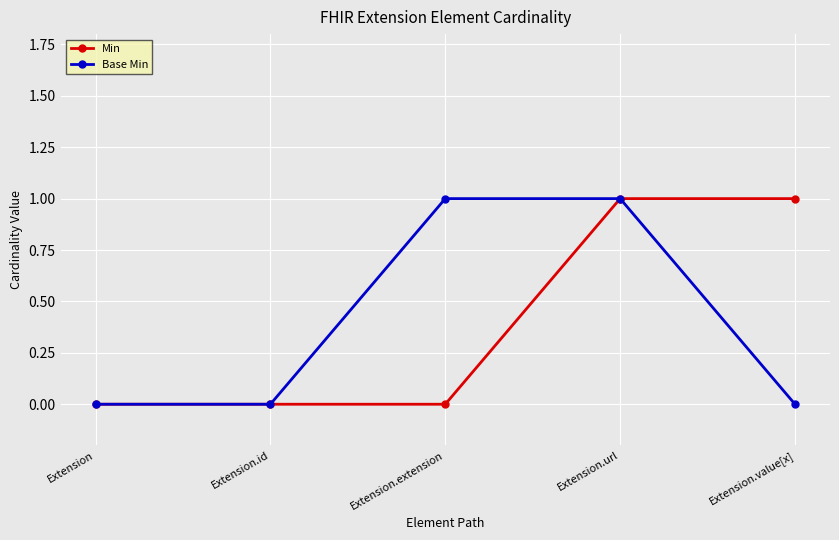

Is it true that Base Min equals -1 at Extension?

False